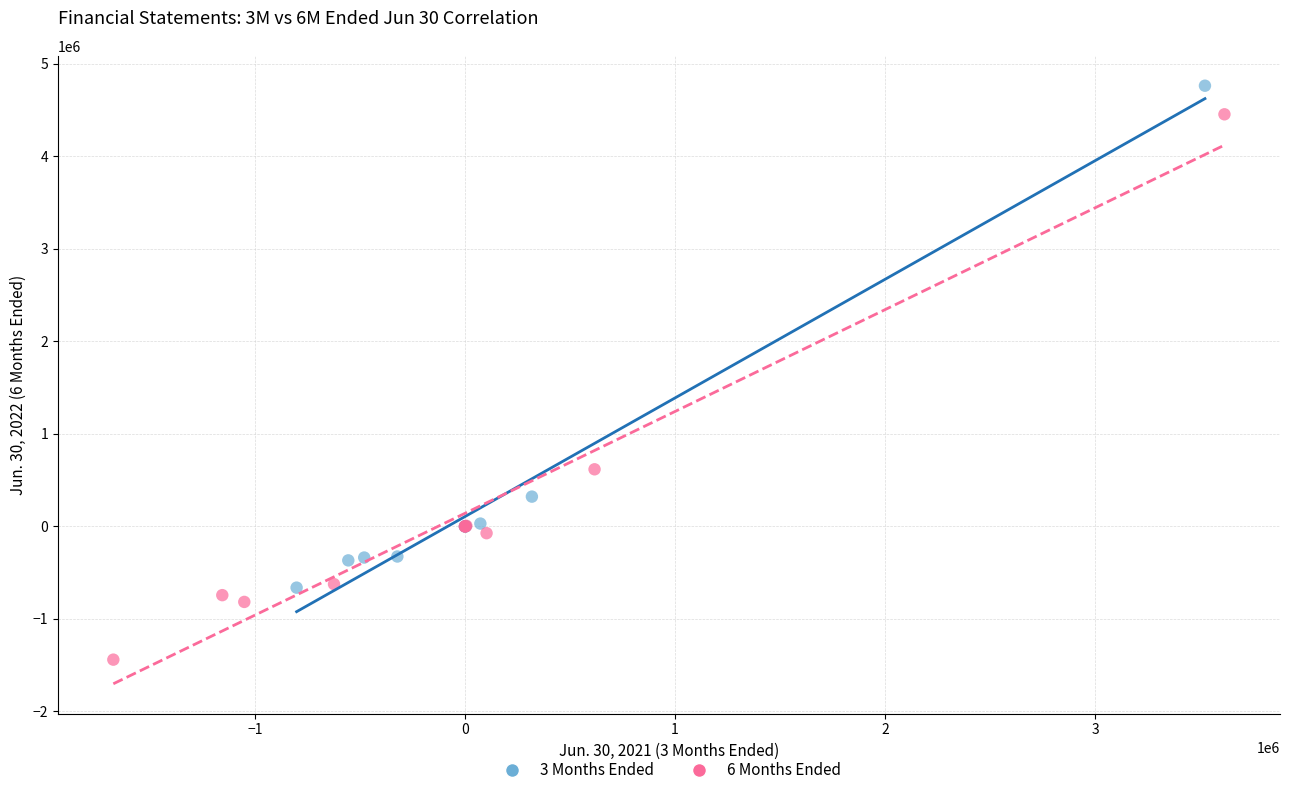

Which series has the largest Y range (max minus min)?

6 Months Ended